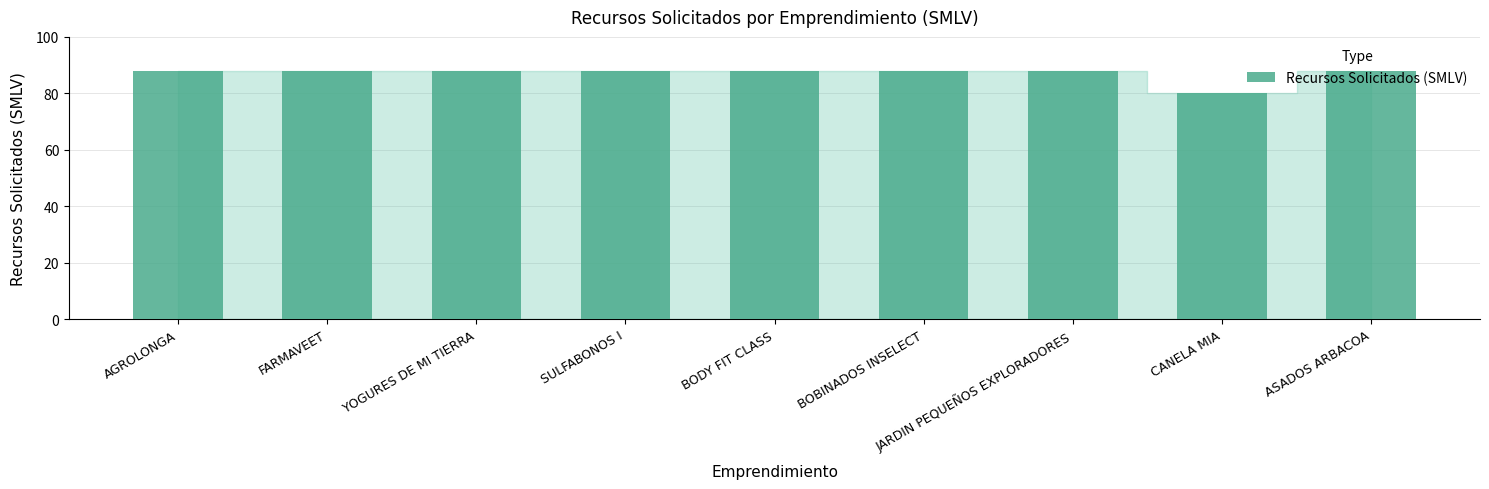

Reading left to right, transcribe all the data shown in this chart.

88	88	88	88	88	88	88	80	88